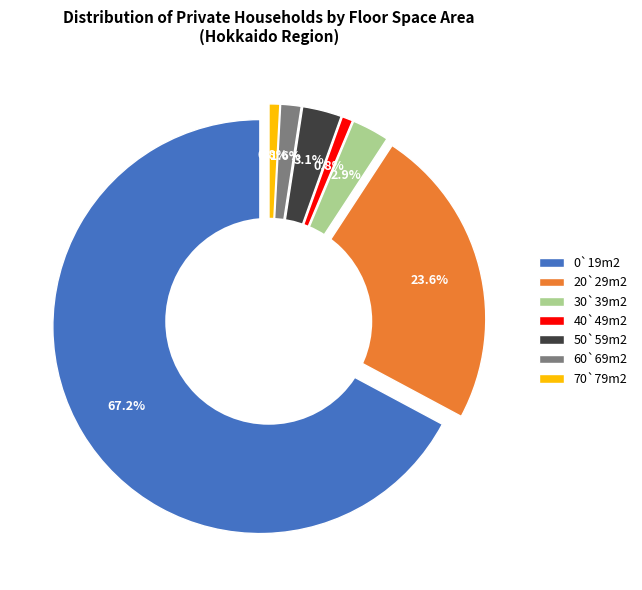

Rank the categories by value from highest to lowest.

0`19m2, 20`29m2, 50`59m2, 30`39m2, 60`69m2, 40`49m2, 70`79m2